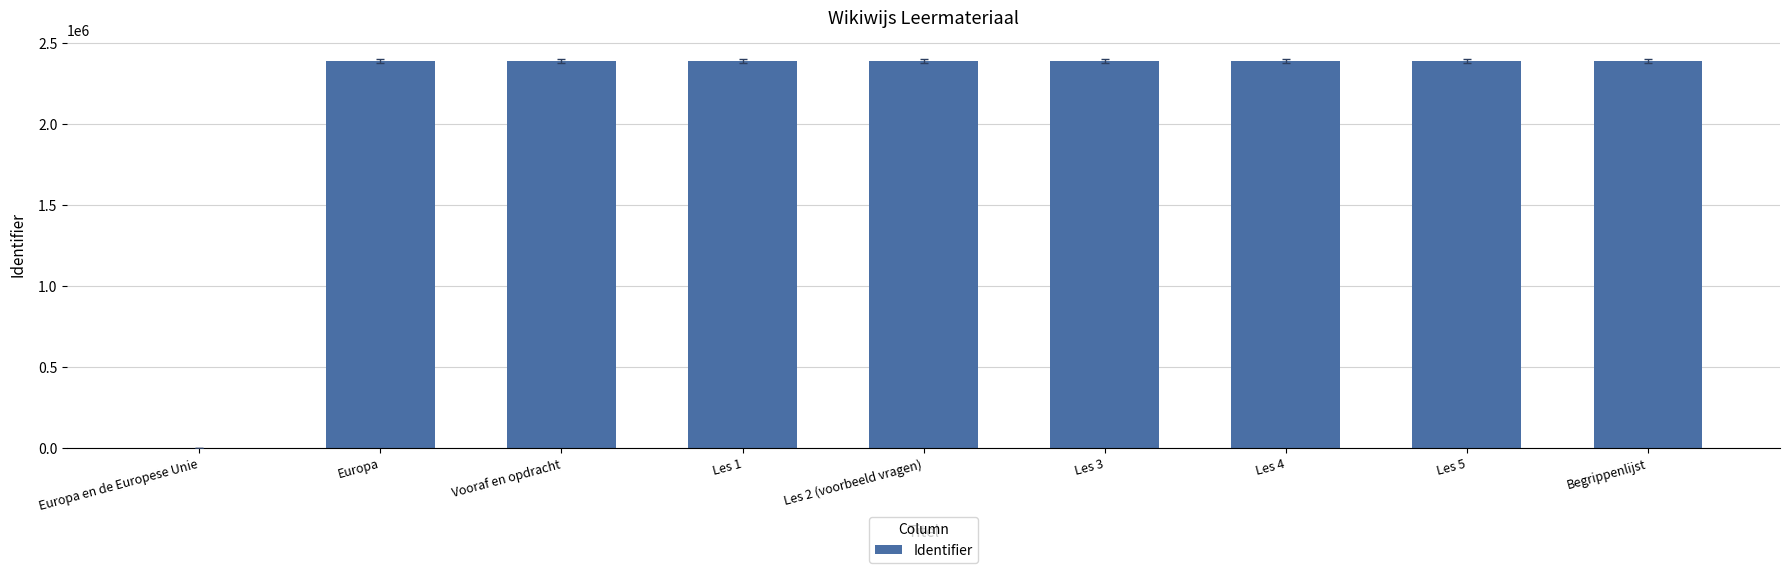

True or false: the data shows 649524 at Europa.

False